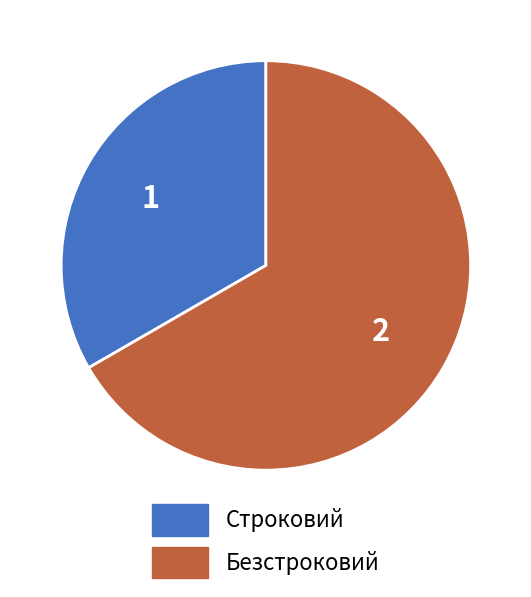

Is the sum of Безстроковий and Строковий greater than half?

Yes